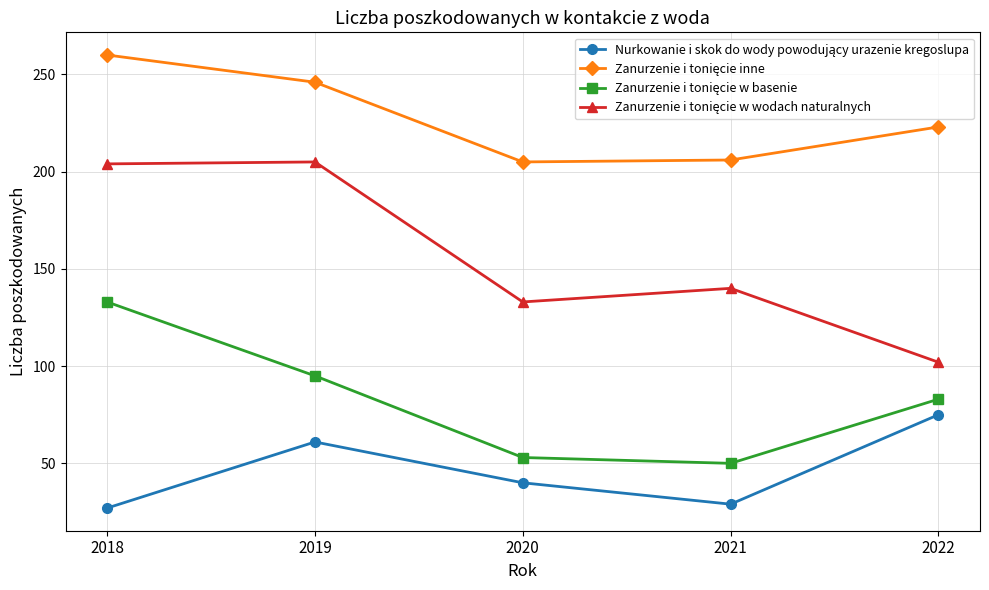

At how many categories does at least one series exceed 95?

5